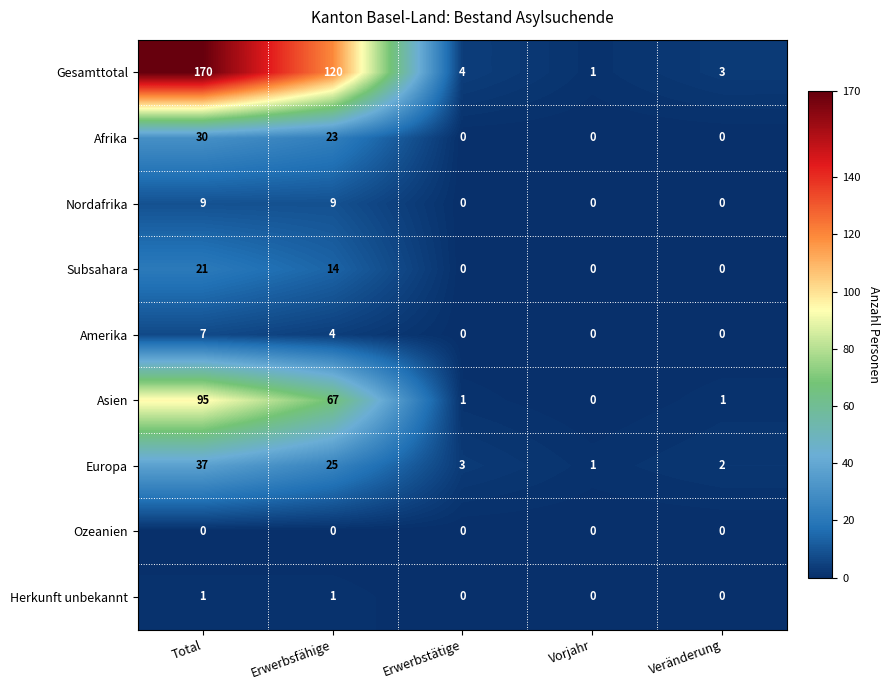

Rank the series by their maximum value, from highest to lowest.

Gesamttotal, Asien, Europa, Afrika, Subsahara, Nordafrika, Amerika, Herkunft unbekannt, Ozeanien